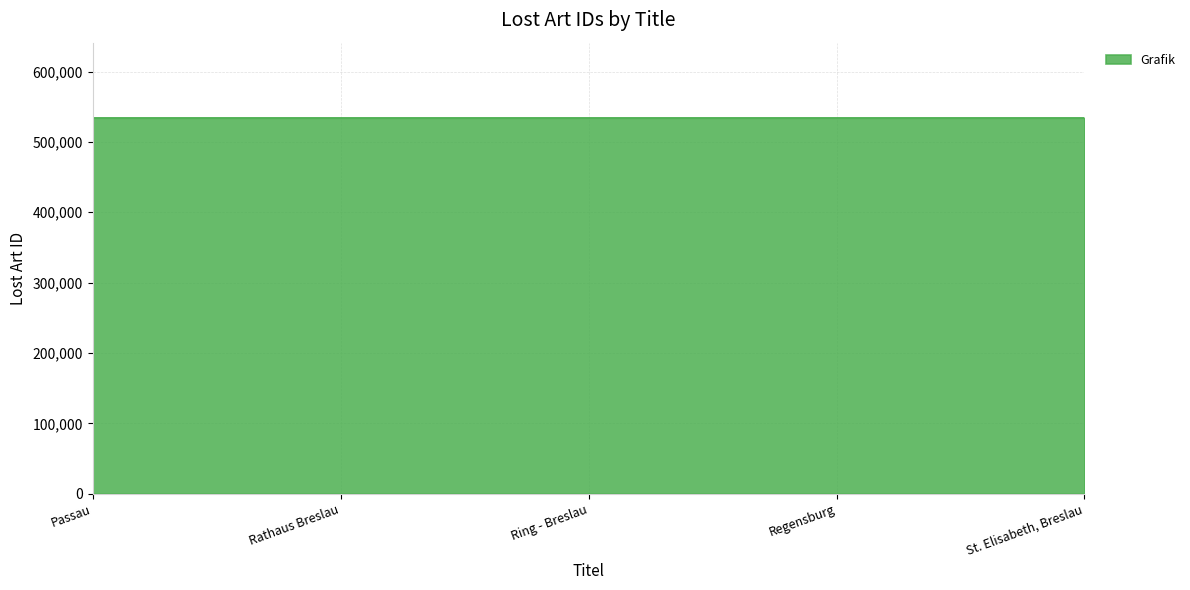

True or false: the data has more than 2 interior local peaks.

False